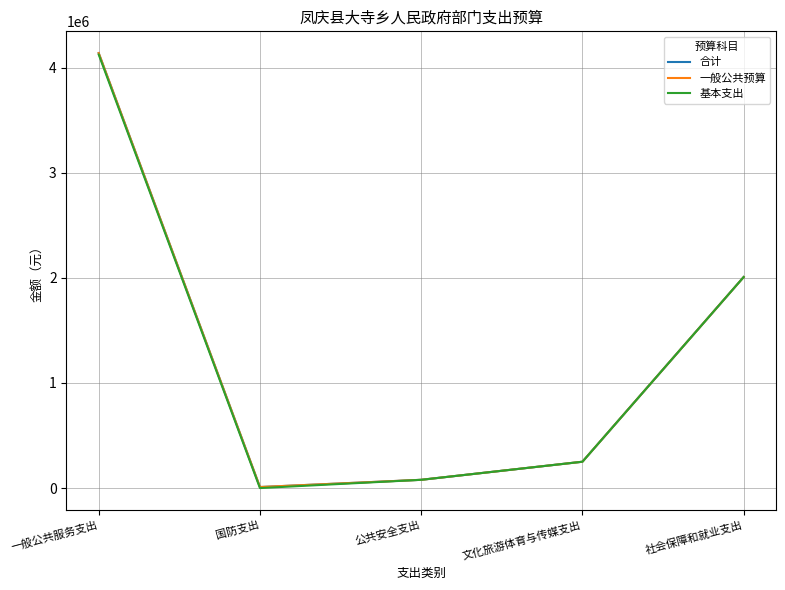

True or false: 一般公共预算 and 合计 cross at least once.

False